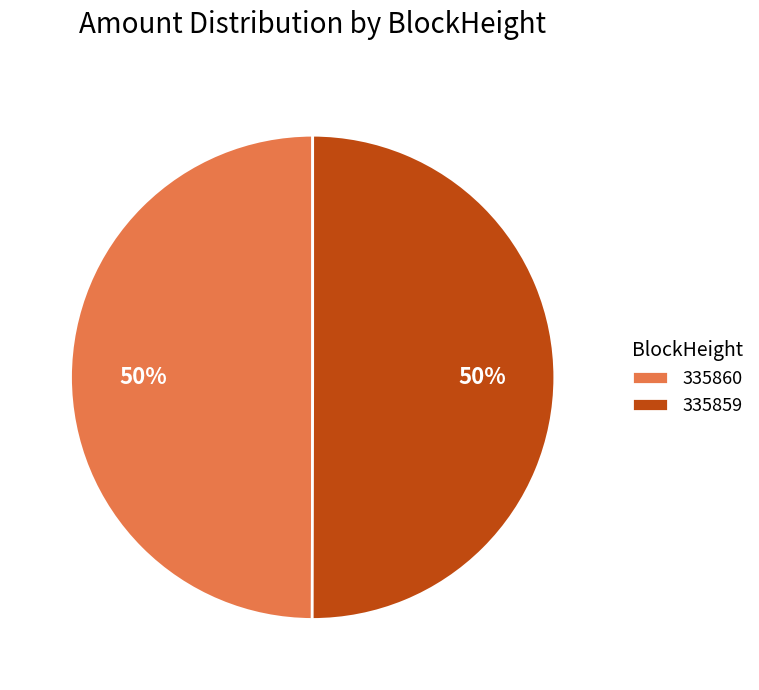

To the nearest percent, what is the combined percentage of 335859 and 335860?

100%